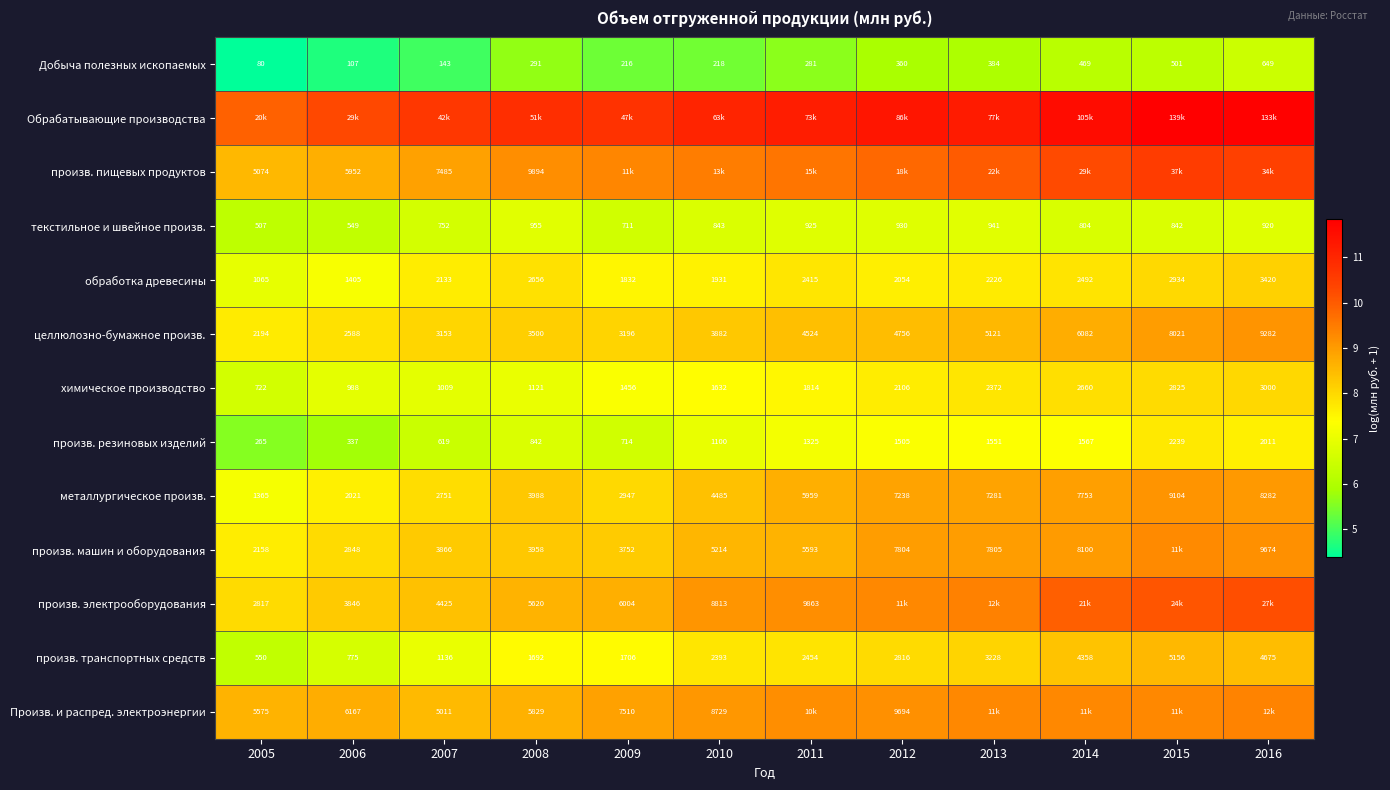

Is the value of произв. машин и оборудования at 2016 greater than the value of произв. транспортных средств at 2012?

Yes